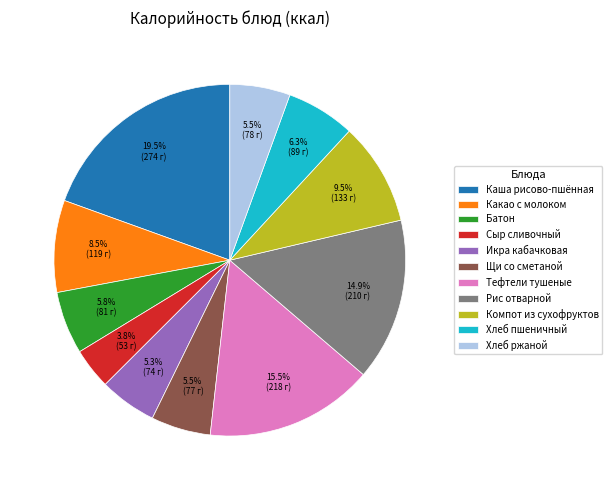

How many slices are in this pie chart?

11